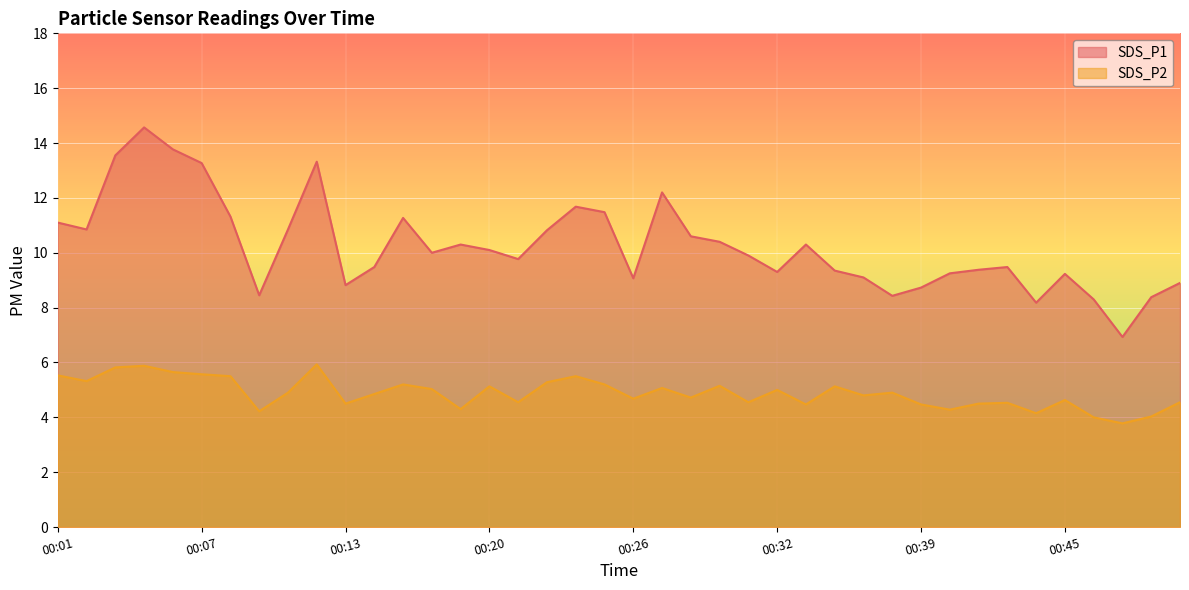

At how many categories does at least one series exceed 5?

40